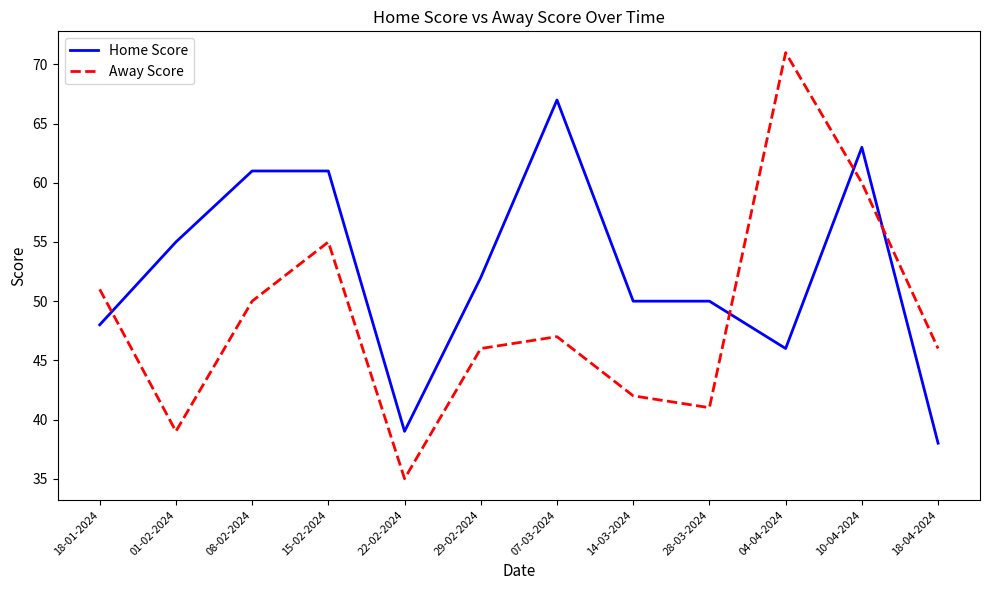

What is the difference between the Home Score values at 28-03-2024 and 15-02-2024?

11